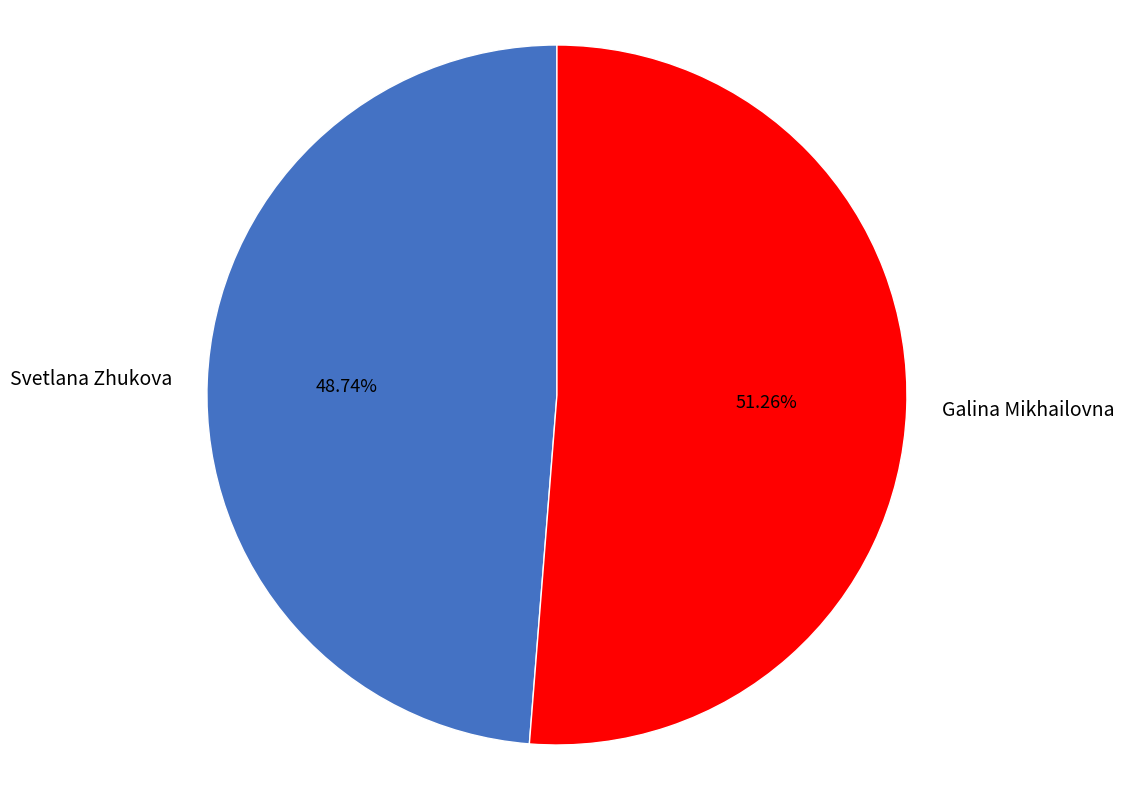

Which category has the smallest portion of the pie?

Svetlana Zhukova